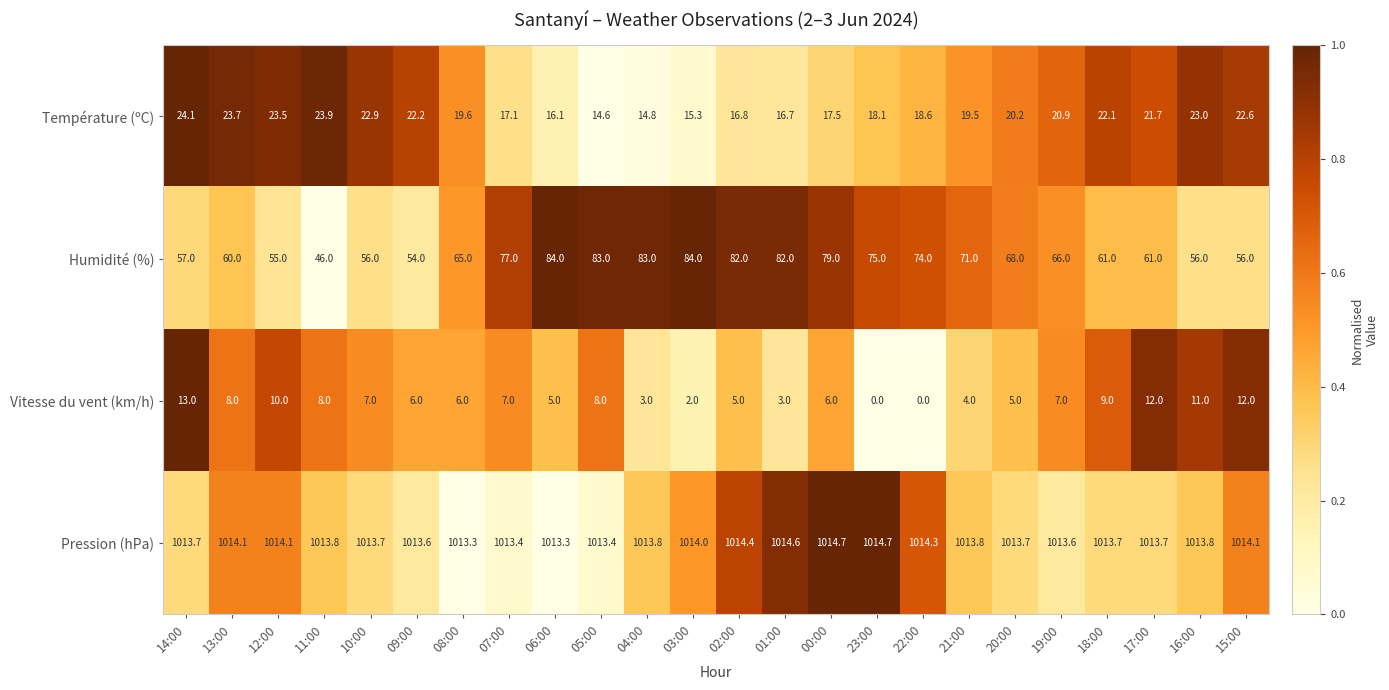

Count the number of data series in this chart.

4